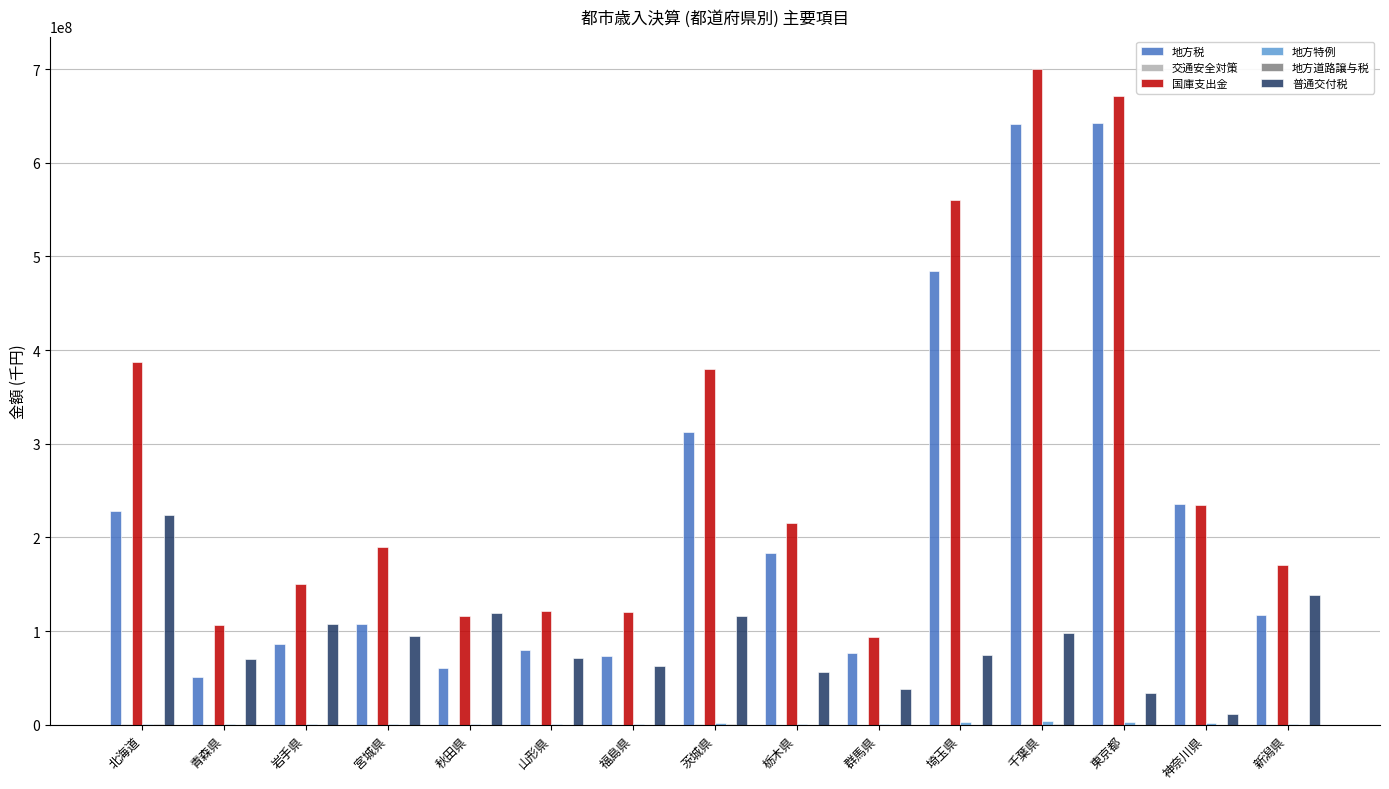

Count the number of categories in the chart.

15